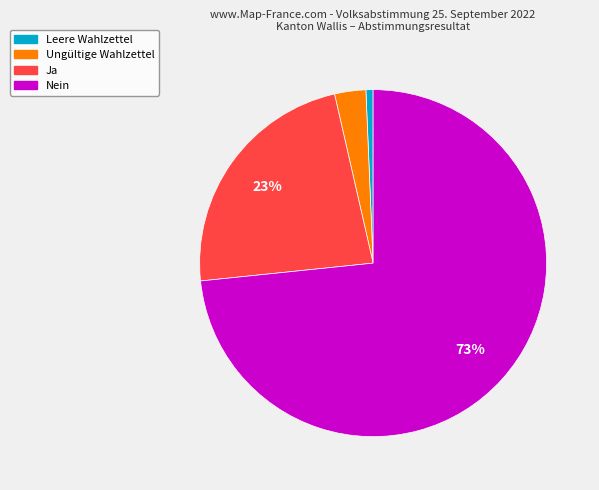

To the nearest percent, what portion does Ja represent?

23%